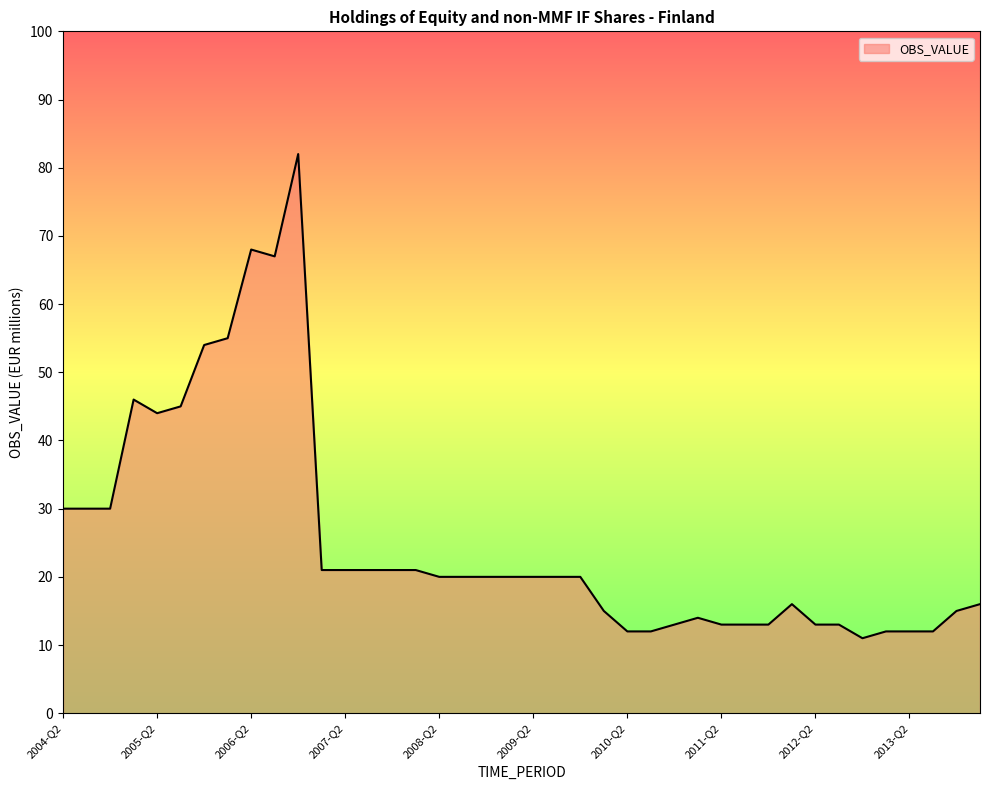

What is the maximum value shown in the chart?

82